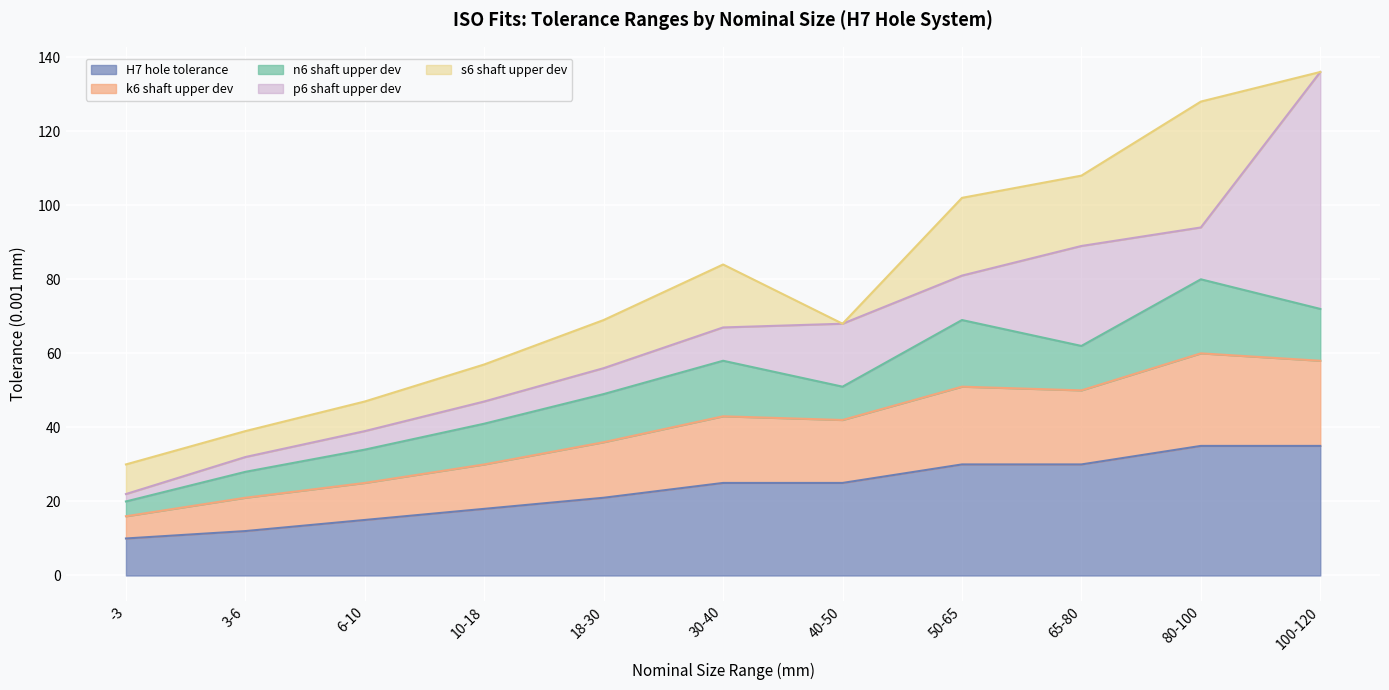

Is it true that H7/n6 (upper) equals 128 at 80-100?

True